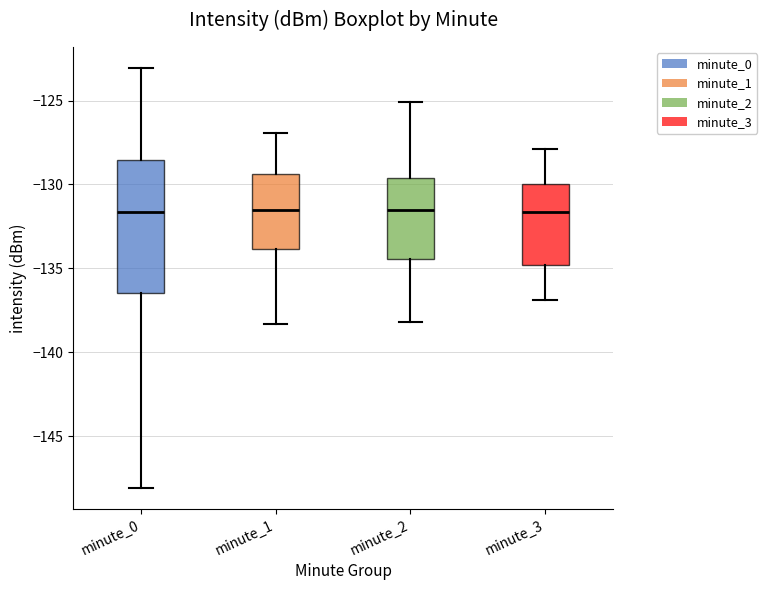

Which box is the tallest, from its lower edge to its upper edge?

minute_0